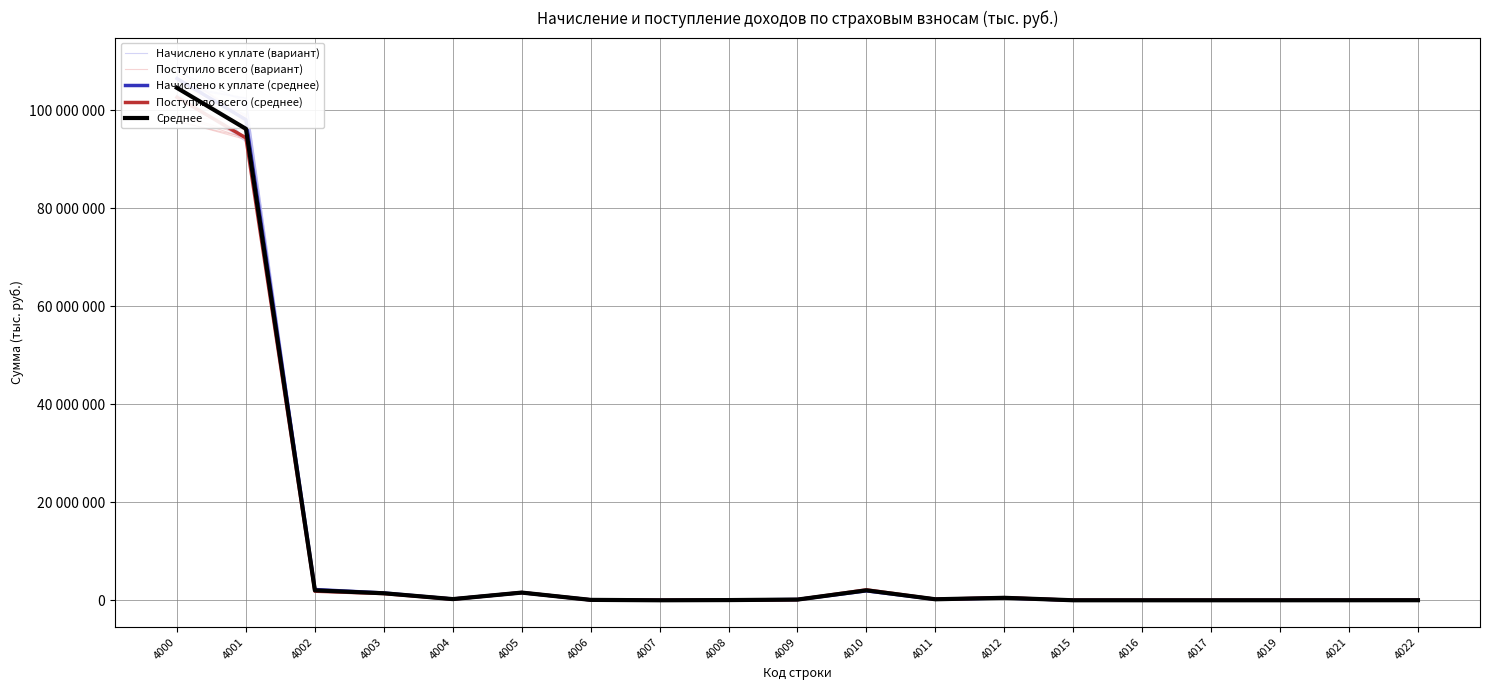

Between 4009 and 4022, which series saw the biggest shift?

Поступило всего (вариант)